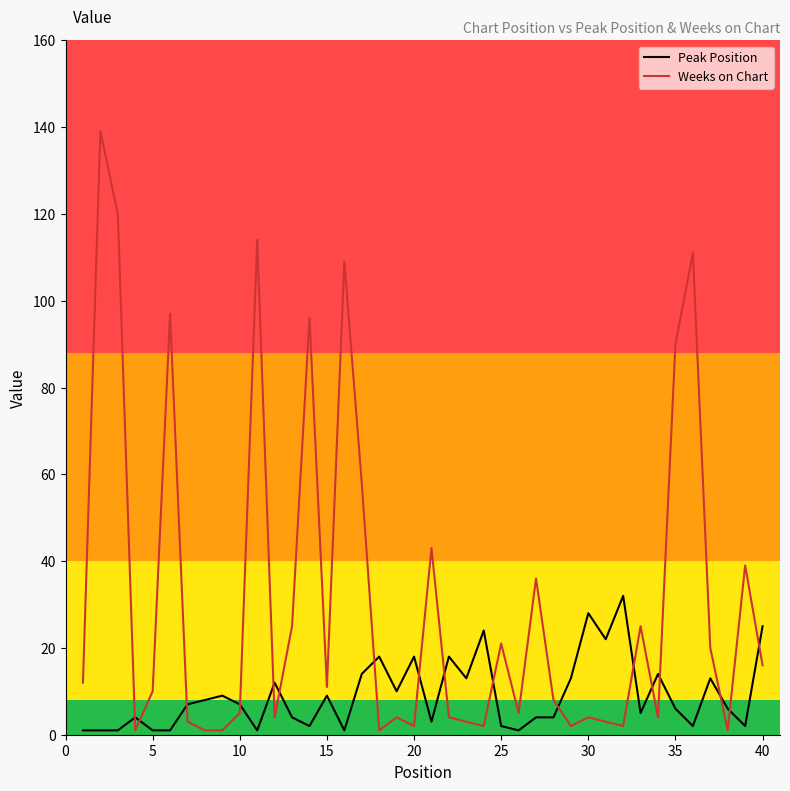

Rank the series by their maximum value, from highest to lowest.

Weeks on Chart, Peak Position